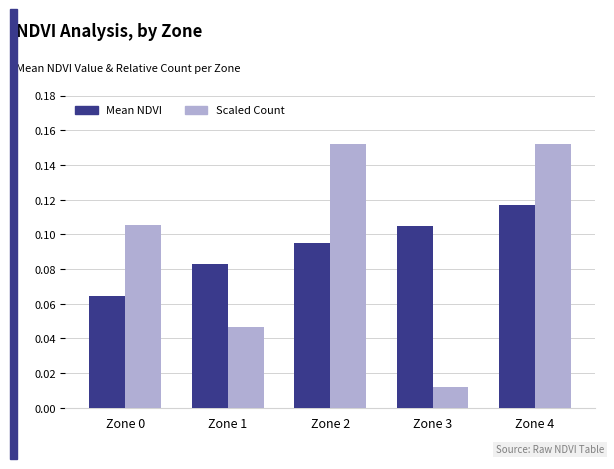

Rank the series at Zone 1 from lowest to highest value.

Scaled Count, Mean NDVI